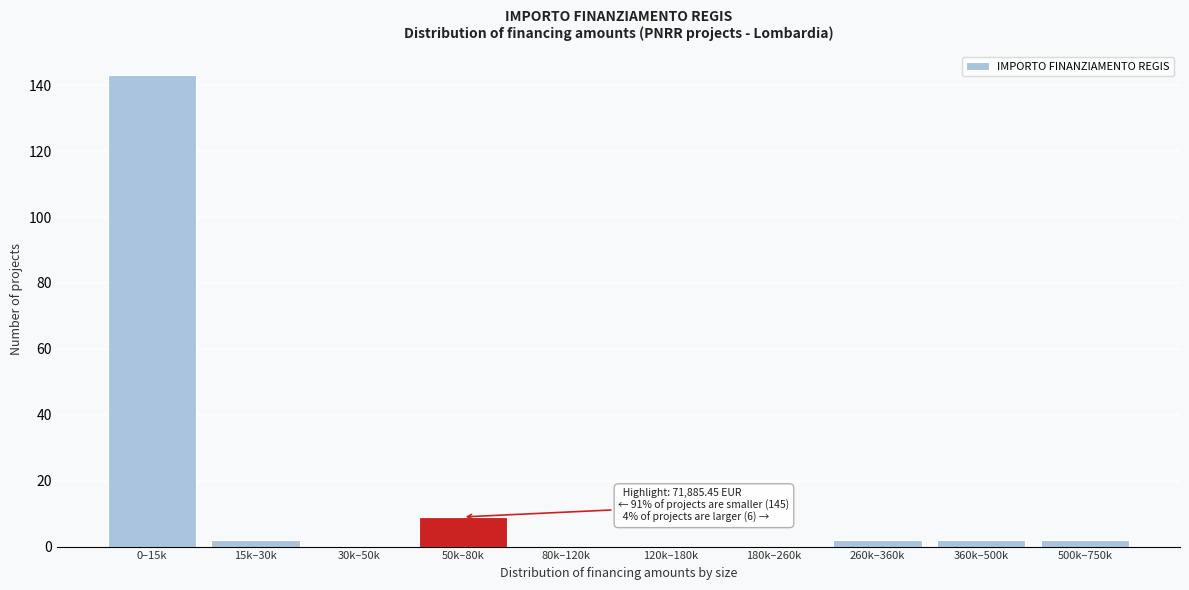

Reading right to left, what are all the values shown in this chart?

500k–750k=2	360k–500k=2	260k–360k=2	180k–260k=0	120k–180k=0	80k–120k=0	50k–80k=9	30k–50k=0	15k–30k=2	0–15k=143